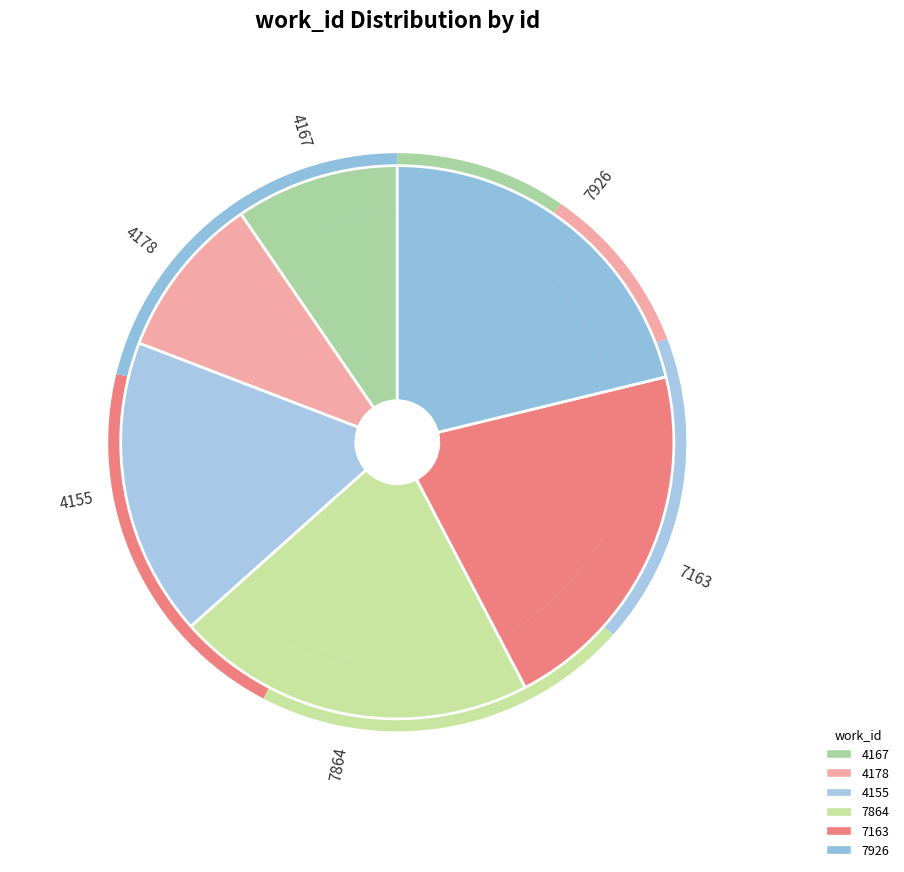

To the nearest percent, what is the average slice percentage?

17%